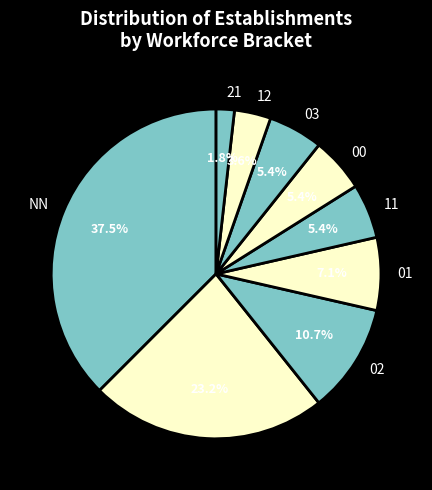

Which slice is the smallest?

21